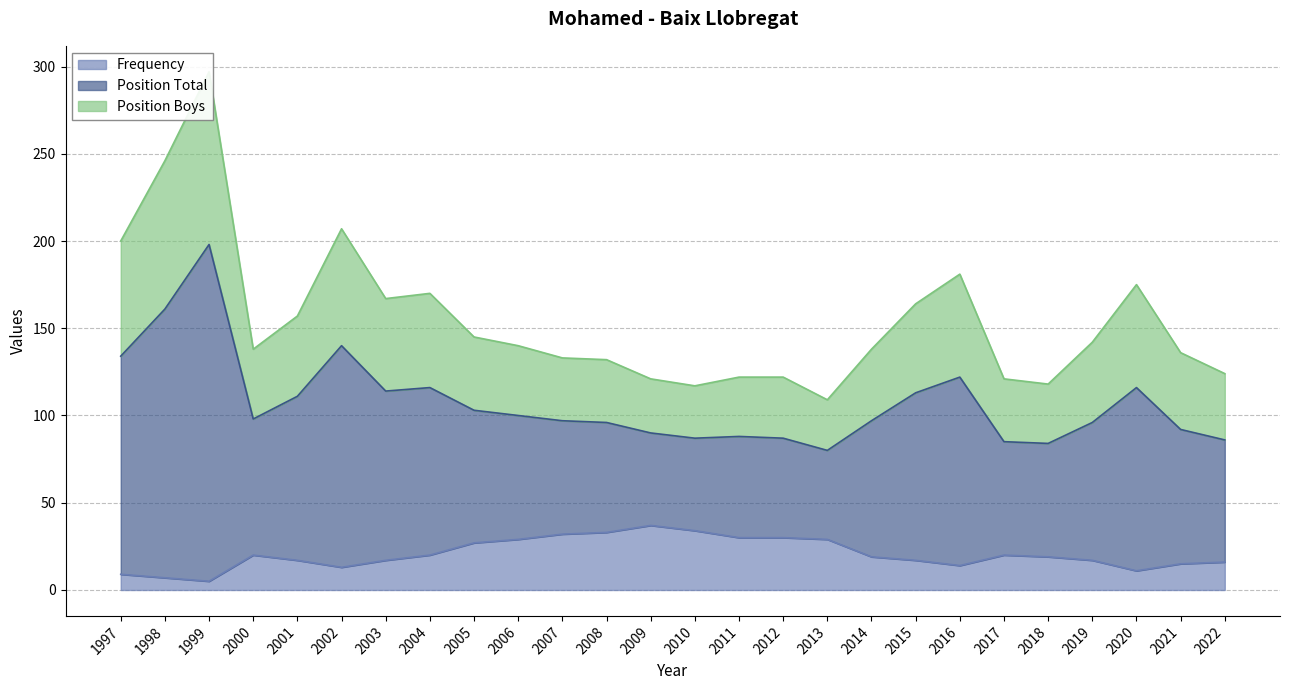

At how many categories does at least one series exceed 263?

1